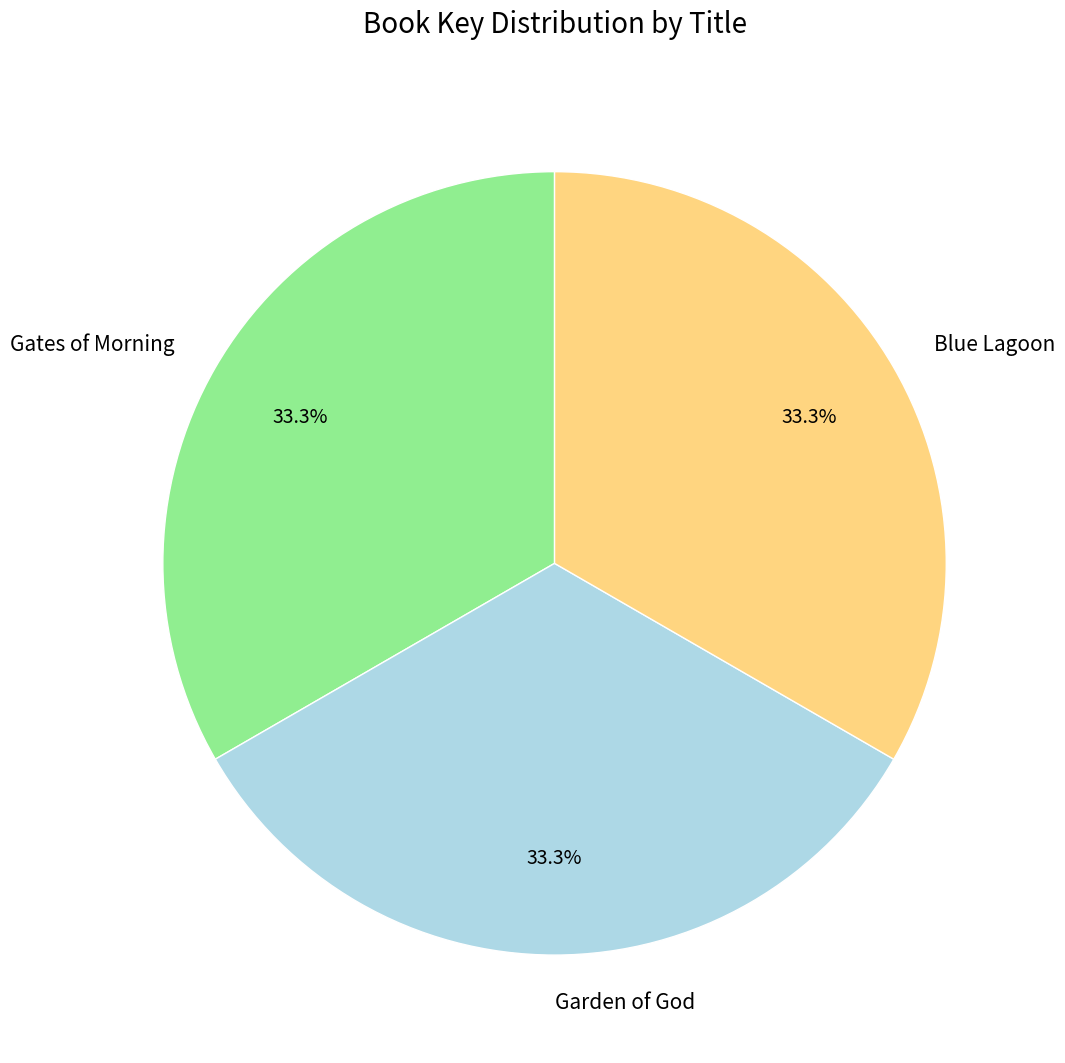

What percentage do Blue Lagoon and Garden of God together represent?

66.7%